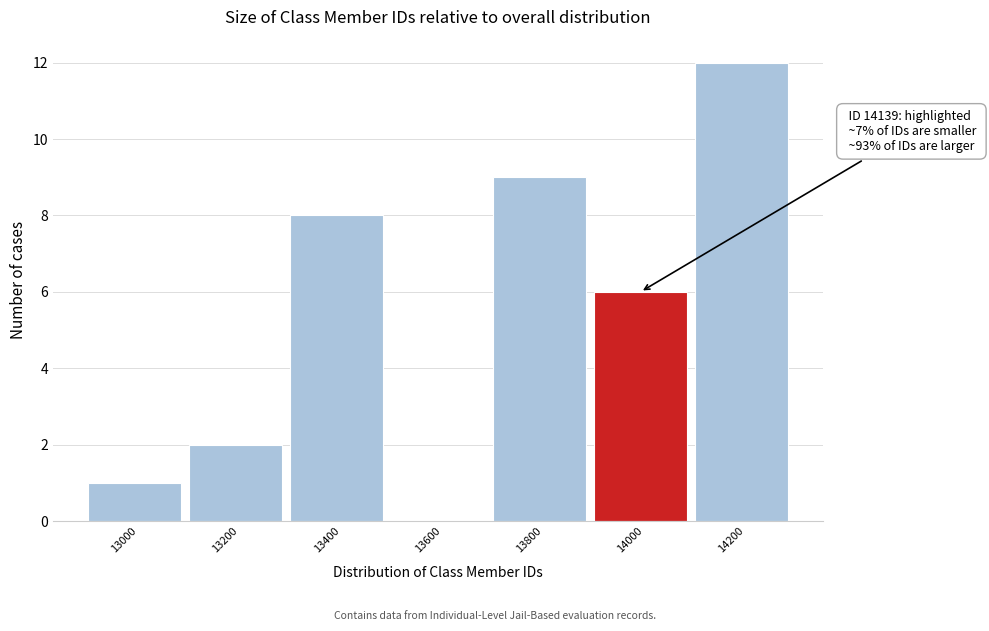

Reading left to right, extract all data points from this chart.

13000=1	13200=2	13400=8	13600=0	13800=9	14000=6	14200=12